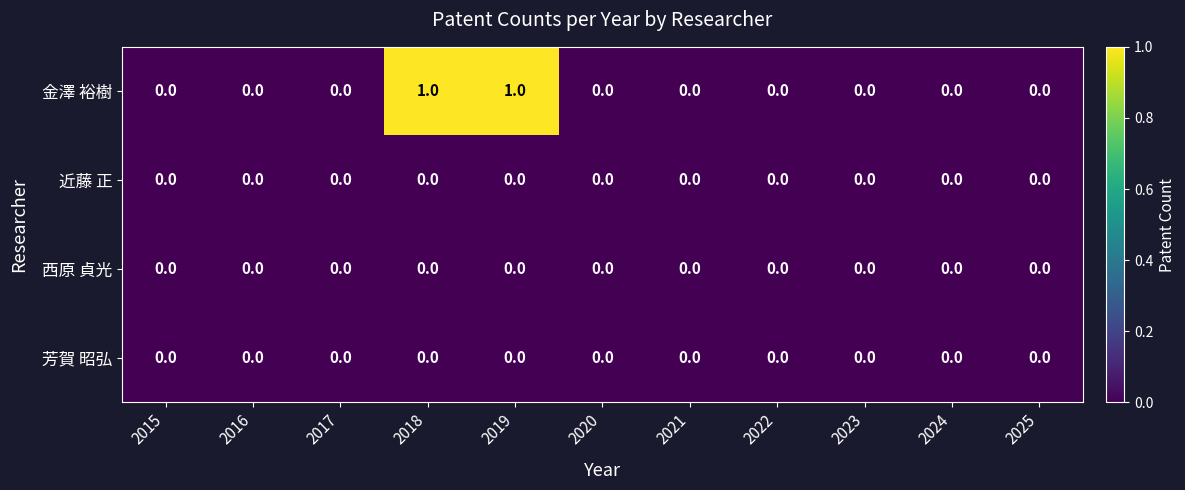

Which series has the widest spread of values?

金澤 裕樹